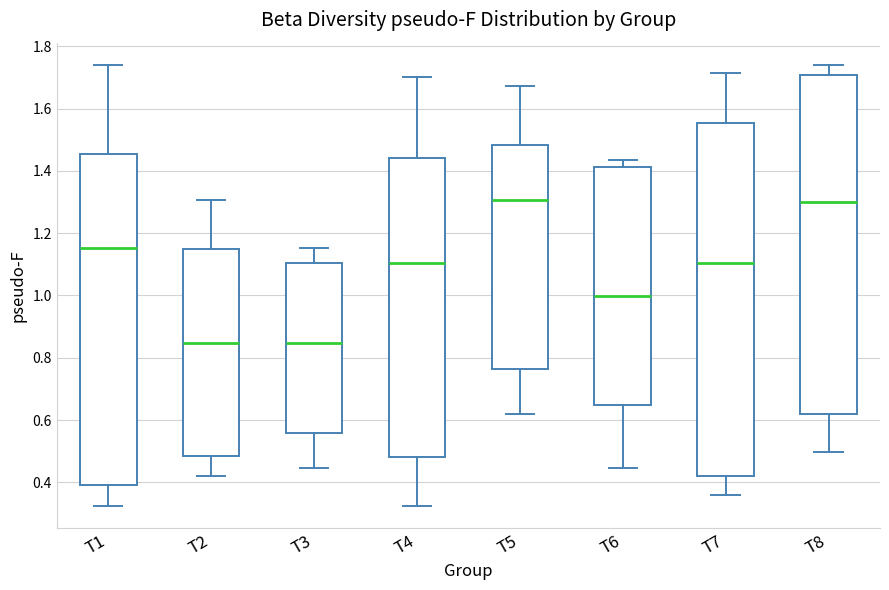

Reading left to right, read every box against the y-axis: the position of its median line, the range the box covers, and the ends of its whiskers. The values are not printed on the chart, so give them approximately, as read against the axis.

T1: median 1.16, box 0.38 to 1.46, whiskers 0.32 to 1.74
T2: median 0.84, box 0.48 to 1.14, whiskers 0.42 to 1.30
T3: median 0.84, box 0.56 to 1.10, whiskers 0.44 to 1.16
T4: median 1.10, box 0.48 to 1.44, whiskers 0.32 to 1.70
T5: median 1.30, box 0.76 to 1.48, whiskers 0.62 to 1.68
T6: median 1.00, box 0.64 to 1.42, whiskers 0.44 to 1.44
T7: median 1.10, box 0.42 to 1.56, whiskers 0.36 to 1.72
T8: median 1.30, box 0.62 to 1.70, whiskers 0.50 to 1.74